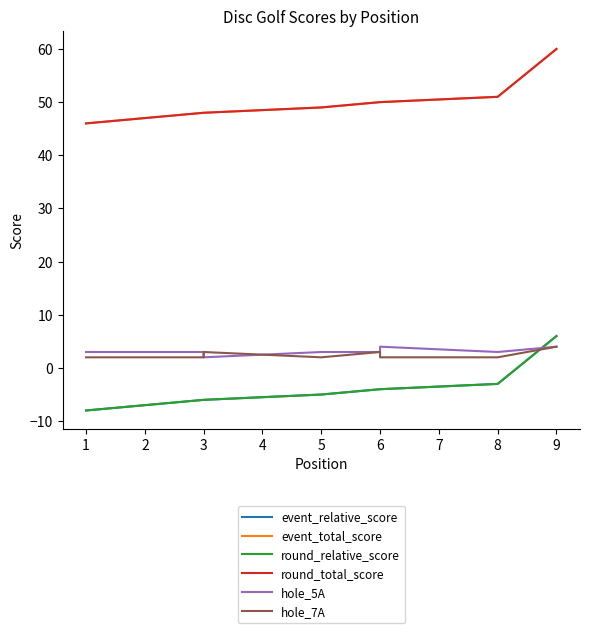

At how many categories does at least one series exceed 42?

9